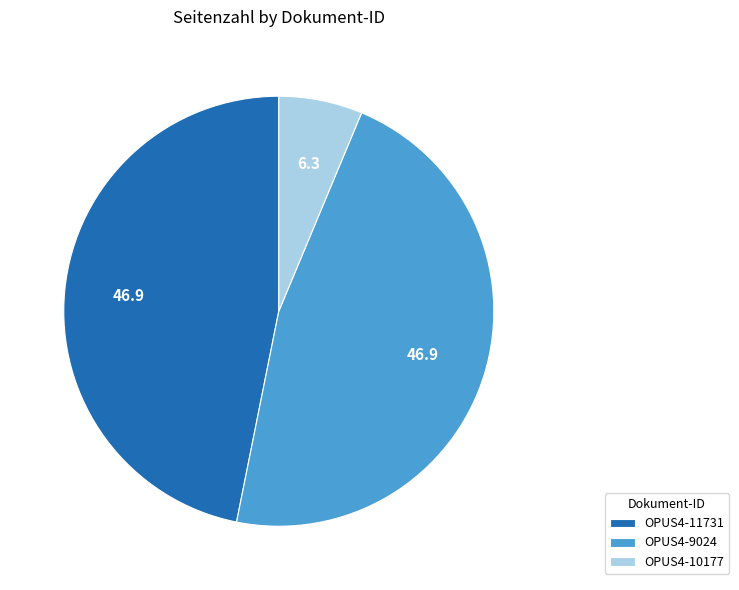

Combined, do OPUS4-11731 and OPUS4-10177 account for over 50%?

Yes